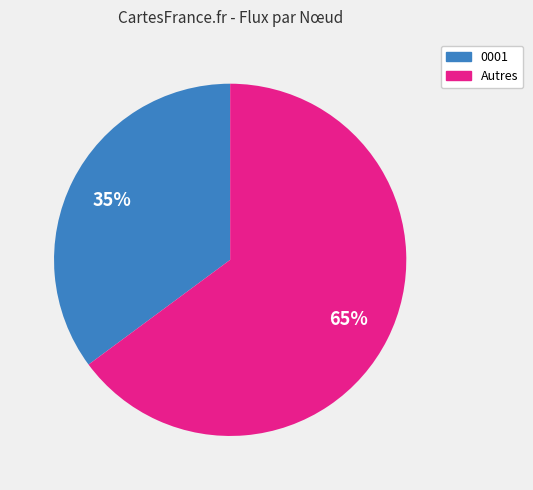

How many segments does this pie chart have?

2